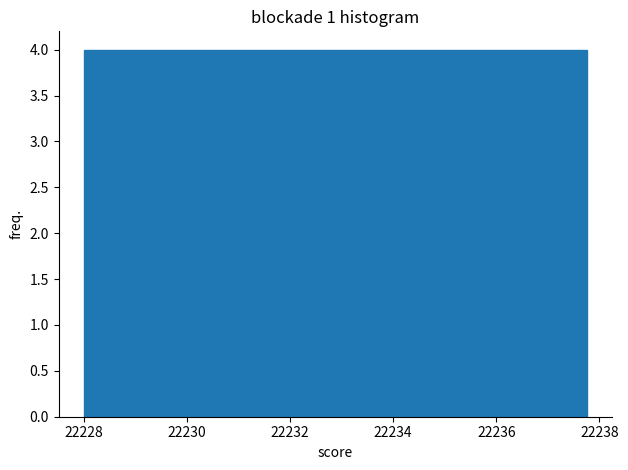

How tall is the bar that spans 22234.8 to 22235.8 on the x-axis? Neither the bar edges nor the heights are printed on the chart, so give them approximately, as read against the axes.

4